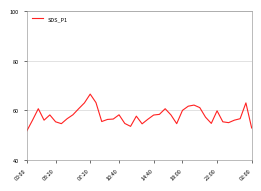

What is the difference between the maximum and minimum values?

14.9